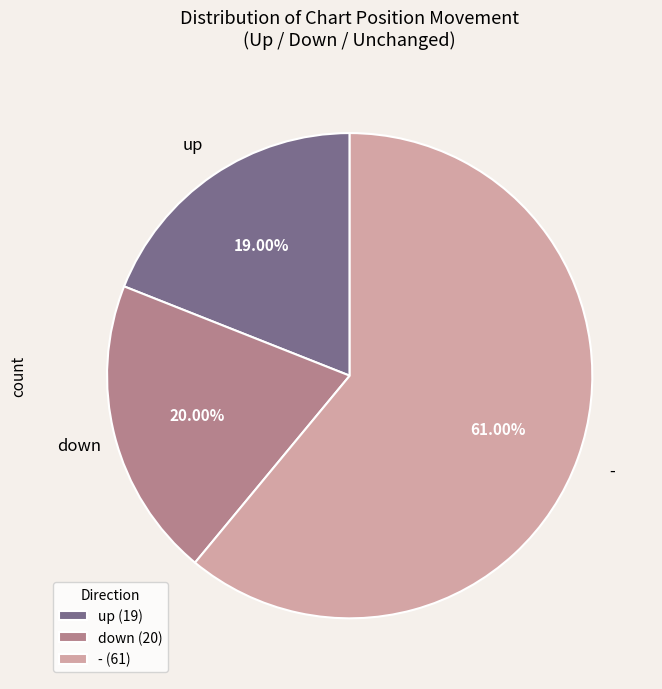

What percentage is the down slice, to the nearest percent?

20%